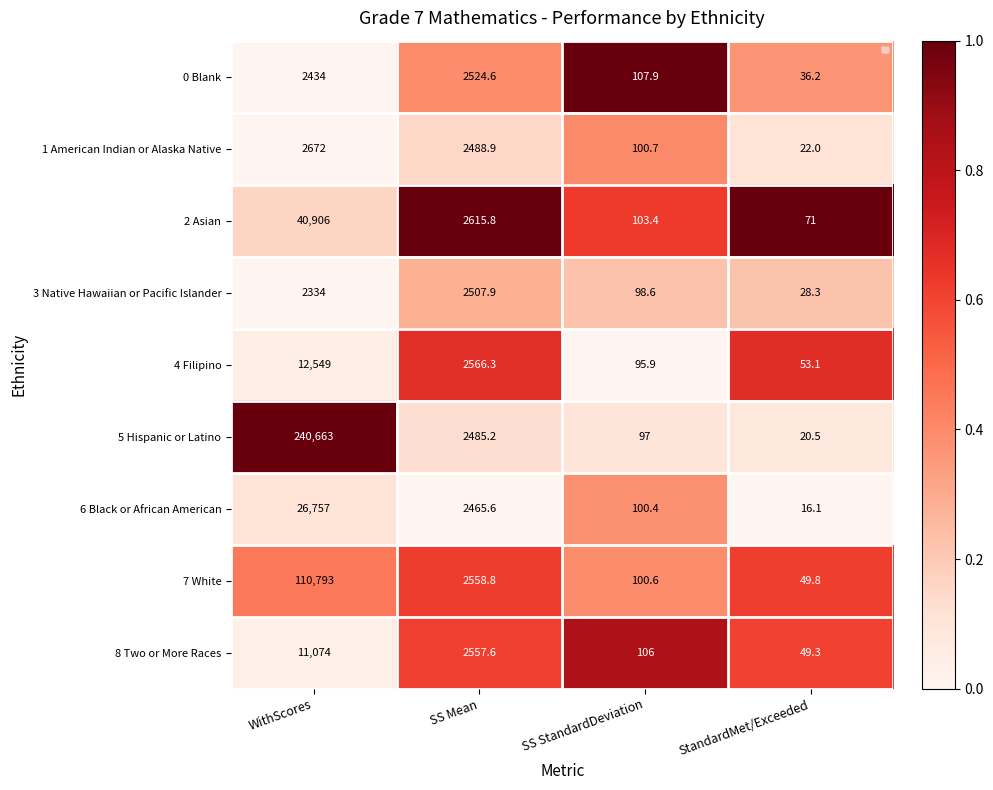

Which series has the widest spread of values?

5 Hispanic or Latino